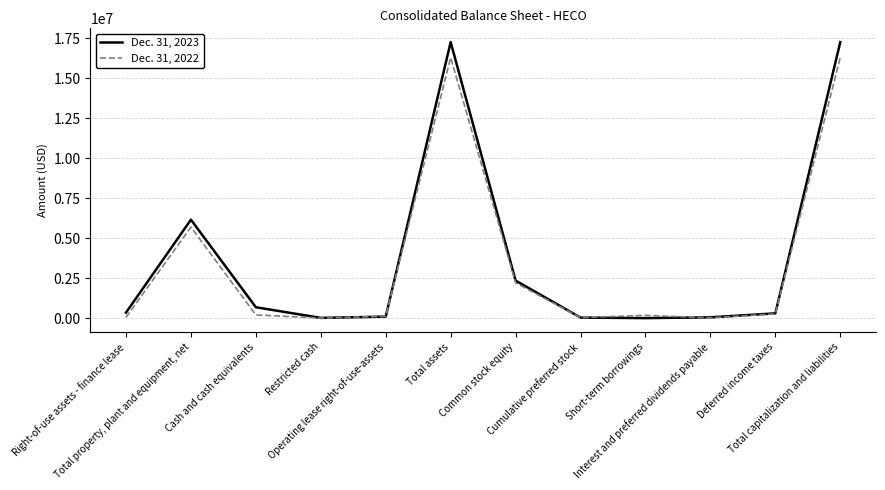

Is it true that Dec. 31, 2023 equals -9321996 at Short-term borrowings?

False